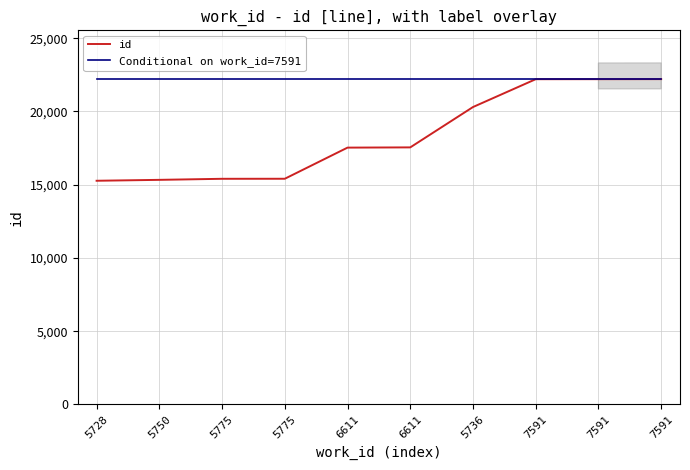

Reading left to right, extract all data points from this chart.

id: 15266	15328	15400	15403	17528	17544	20298	22198	22200	22203
Conditional on work_id=7591: 22203	22203	22203	22203	22203	22203	22203	22203	22203	22203